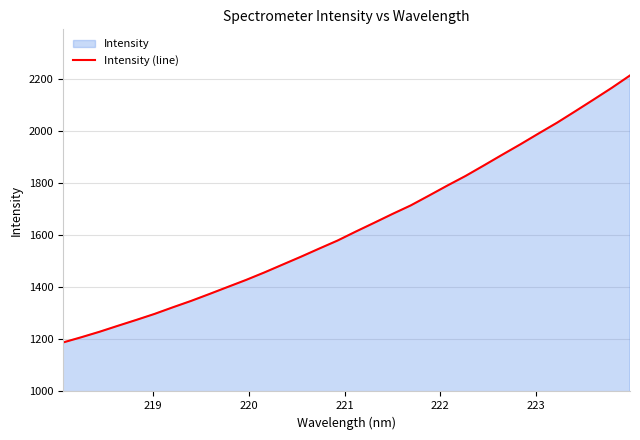

Reading left to right, list all the values displayed in this chart.

1188.1	1208.2	1229.4	1252.3	1274.7	1297.8	1323.2	1347.8	1374.3	1401.4	1428.3	1457.0	1487.3	1517.4	1548.7	1579.5	1614.0	1647.6	1681.6	1714.3	1752.1	1790.5	1827.6	1867.8	1908.8	1949.0	1990.8	2031.8	2075.8	2120.5	2165.8	2213.5